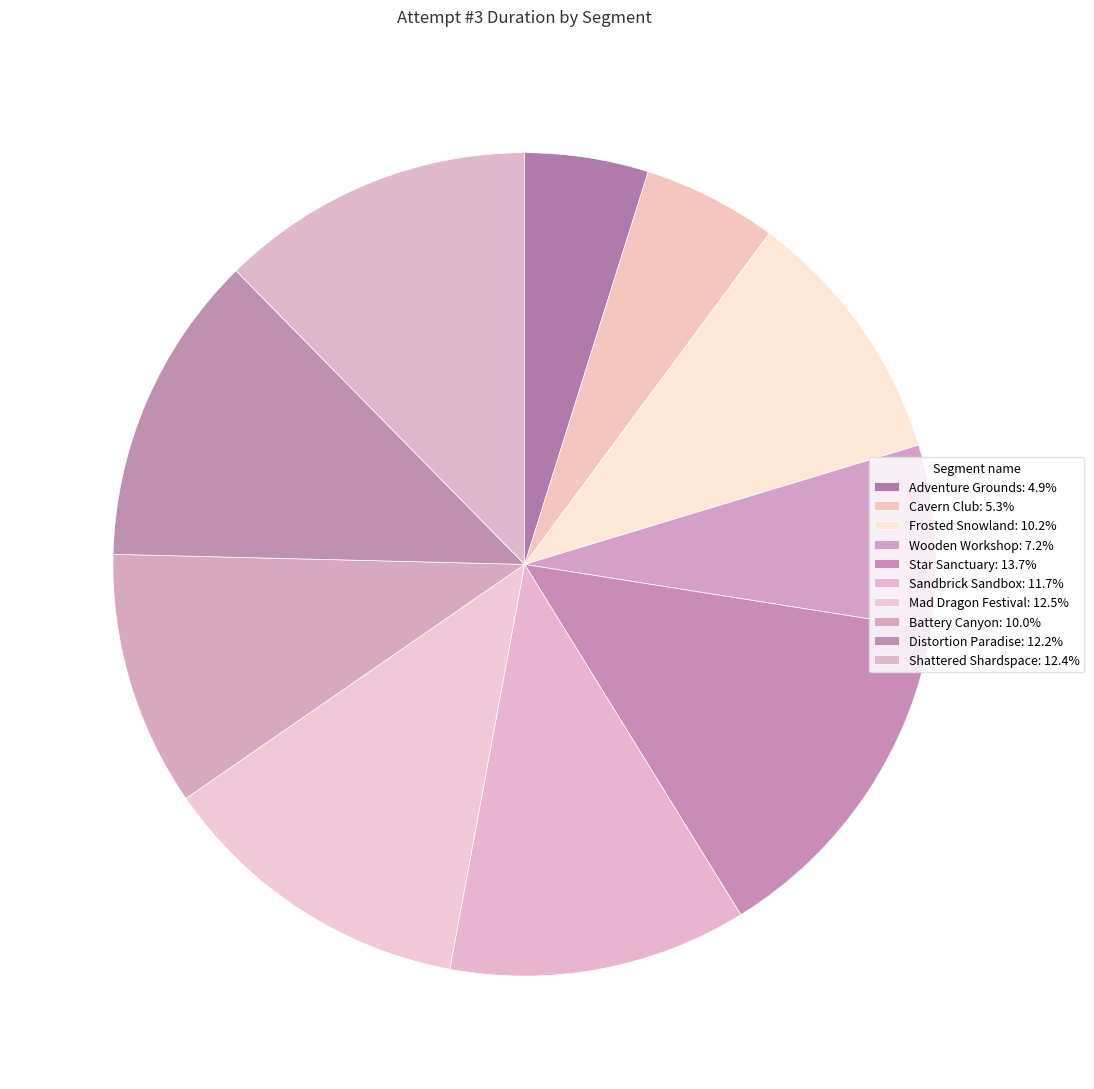

Count the number of slices in the pie.

10